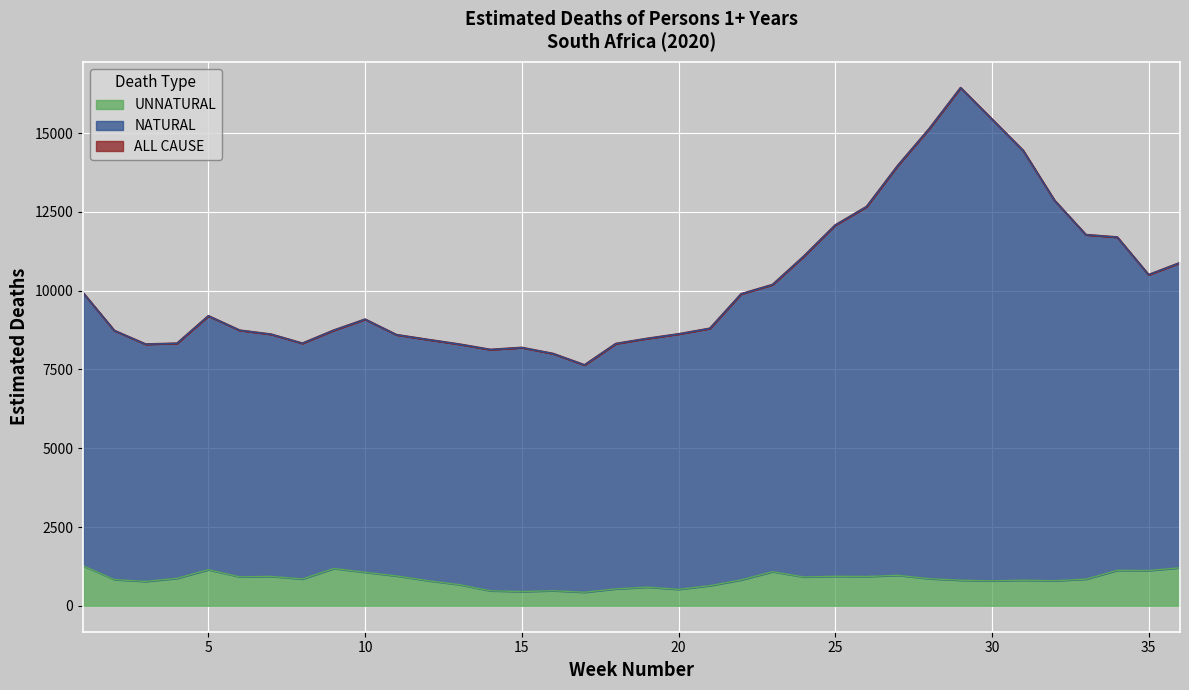

At which category is the sum across all series the highest?

29